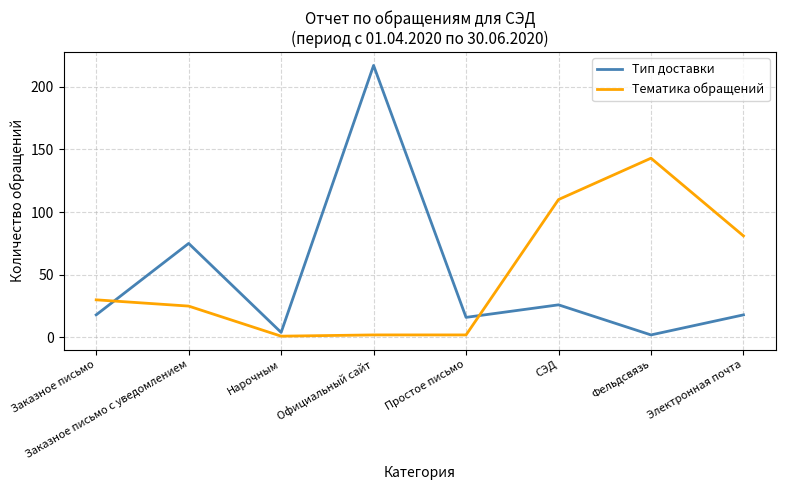

Reading right to left, what are all the values shown in this chart?

Тип доставки: Электронная почта=18	Фельдсвязь=2	СЭД=26	Простое письмо=16	Официальный сайт=217	Нарочным=4	Заказное письмо с уведомлением=75	Заказное письмо=18
Тематика обращений: Электронная почта=81	Фельдсвязь=143	СЭД=110	Простое письмо=2	Официальный сайт=2	Нарочным=1	Заказное письмо с уведомлением=25	Заказное письмо=30